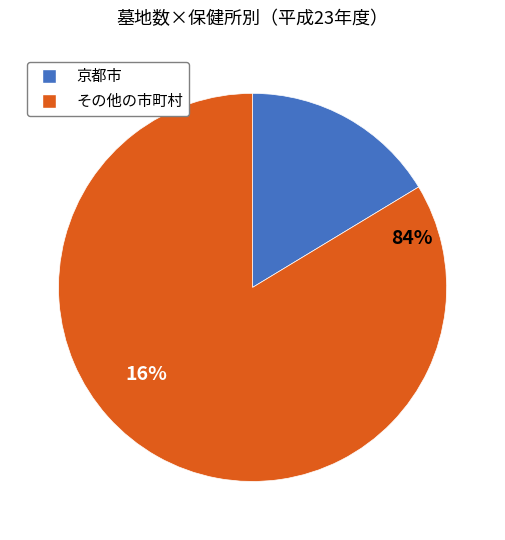

To the nearest percent, what is the average slice percentage?

50%